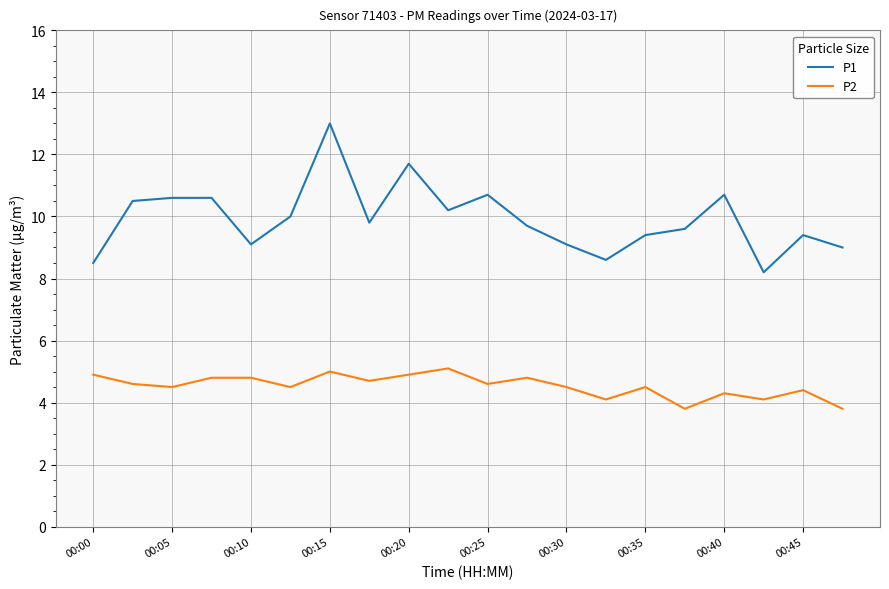

Rank the series by their maximum value, from highest to lowest.

P1, P2